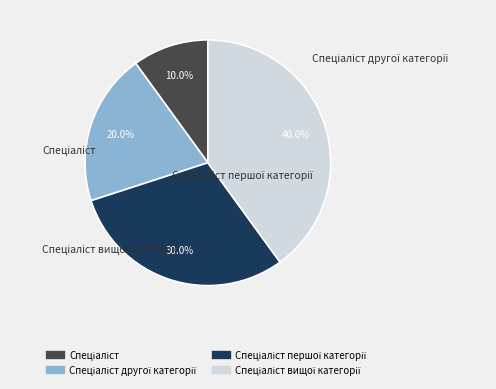

Is there a majority slice in this chart?

No